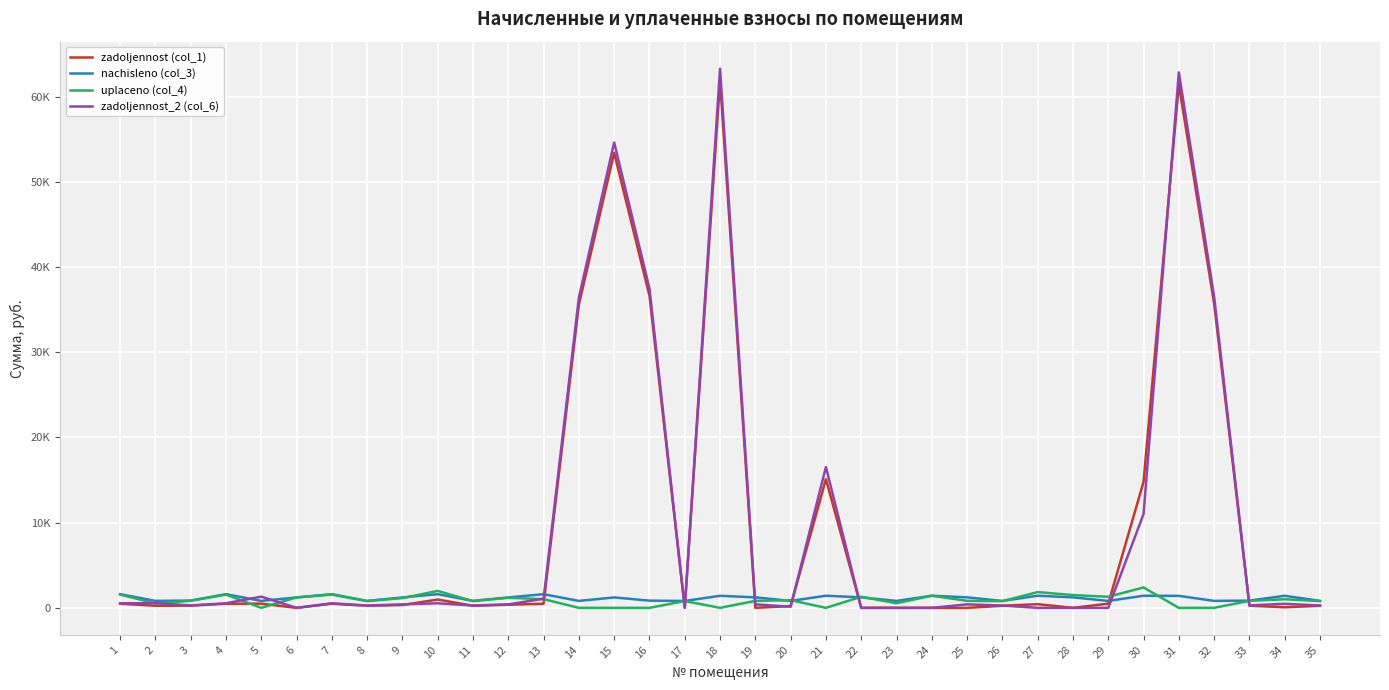

Where is zadoljennost (col_1) nearest to the value 30938?

14